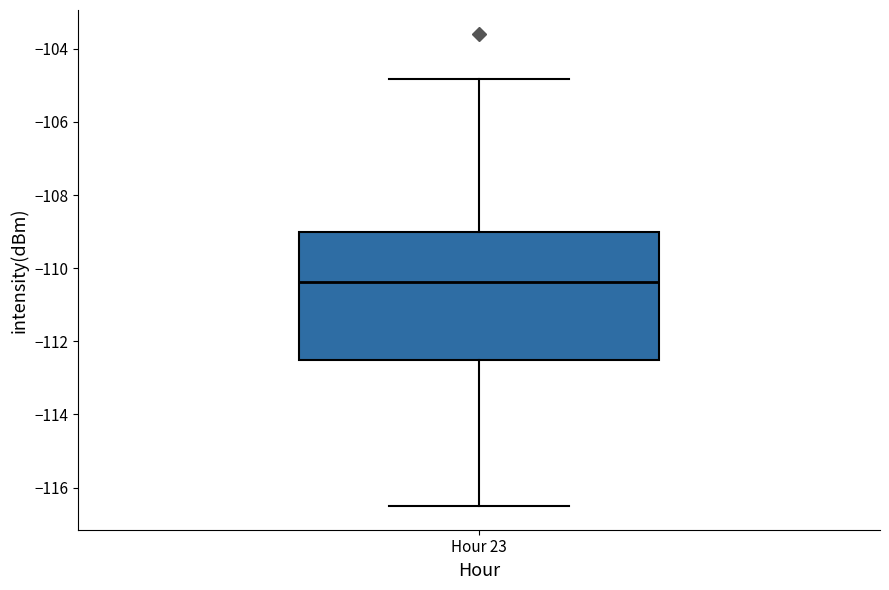

Read this box plot against the y-axis: the position of the median line, the range covered by the box, and the ends of both whiskers. The values are not printed on the chart, so give them approximately, as read against the axis.

median -110.4, box -112.4 to -109.0, whiskers -116.6 to -104.8